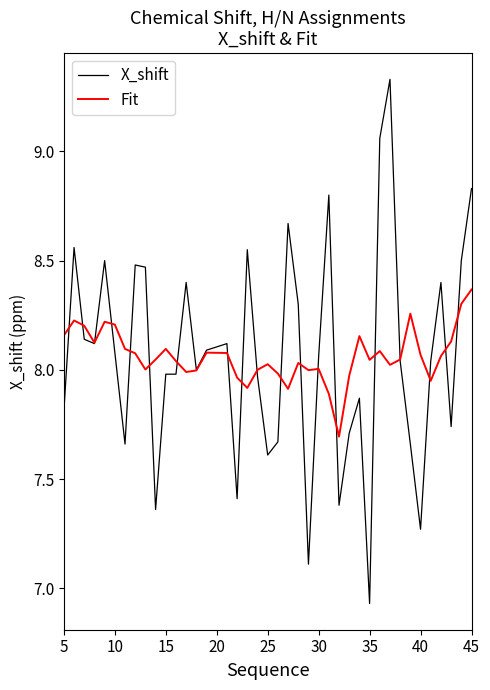

List the series in order of their peak value, lowest first.

Fit, X_shift